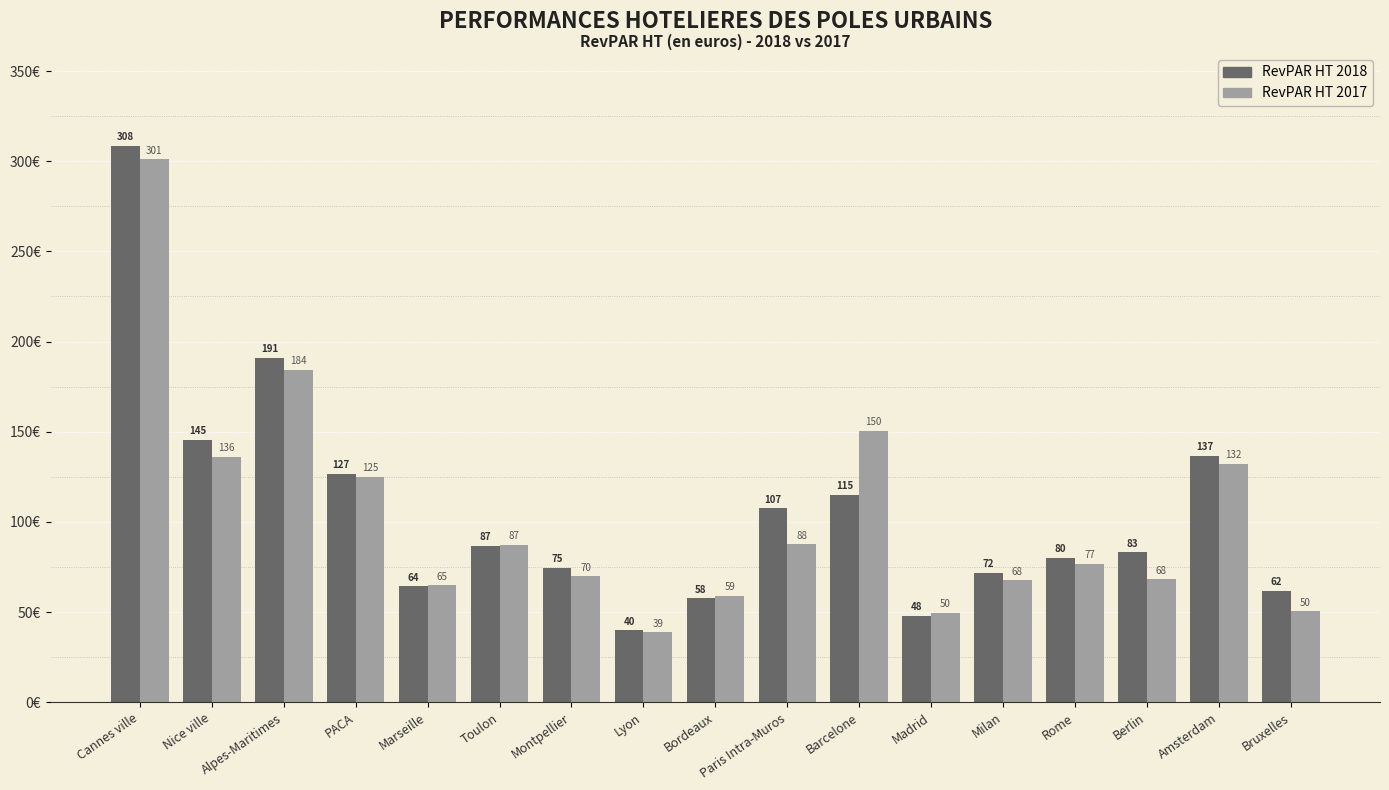

What is the difference between the second highest and minimum values in the RevPAR HT 2017 series?

145.7